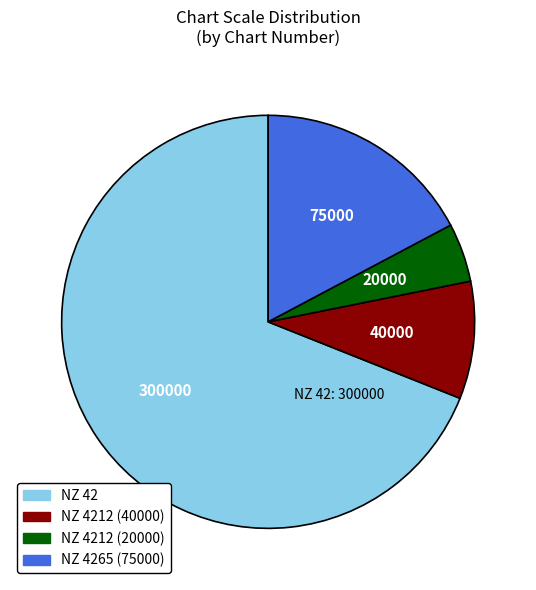

Is there a majority slice in this chart?

Yes